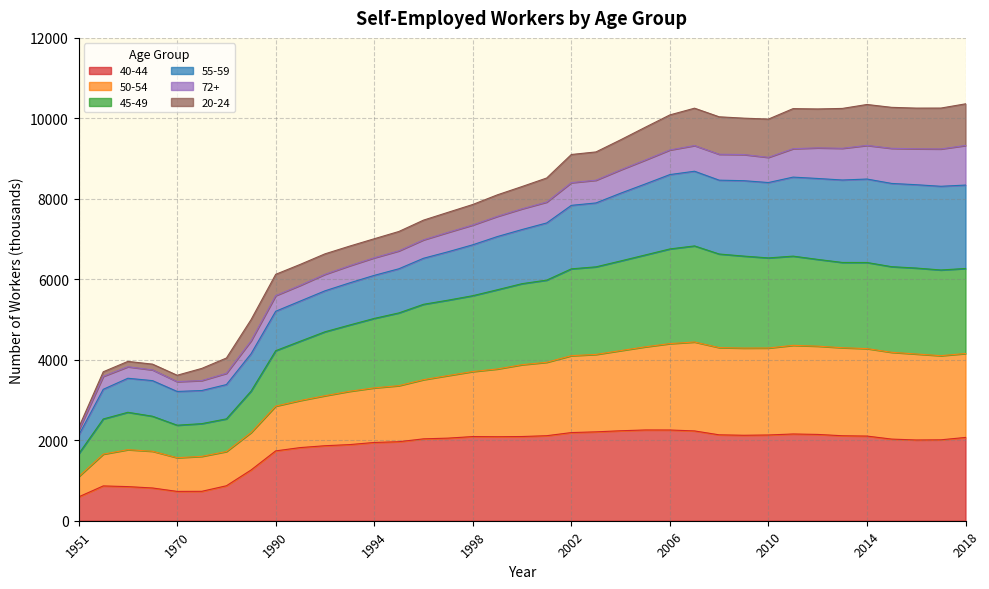

Is the value of 50-54 at 1980 greater than the value of 40-44 at 1955?

Yes